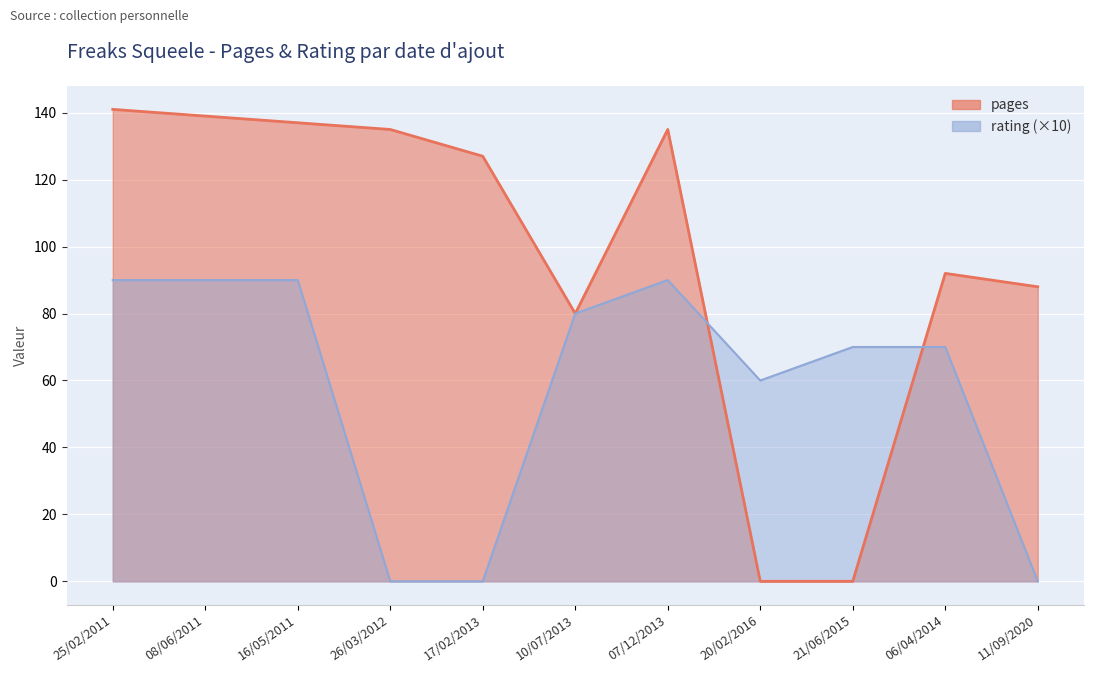

What is the difference between the second highest and second lowest values in the pages series?

139